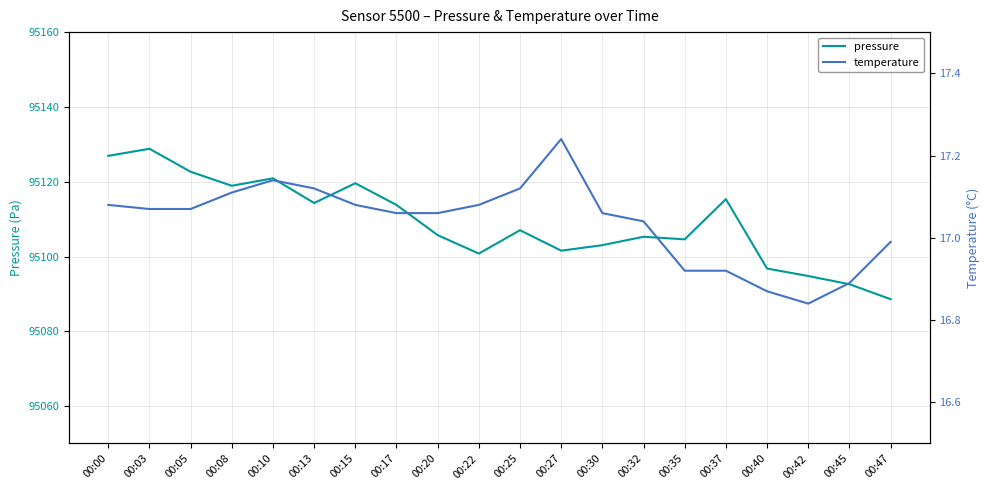

Rank the series by their maximum value, from lowest to highest.

temperature, pressure